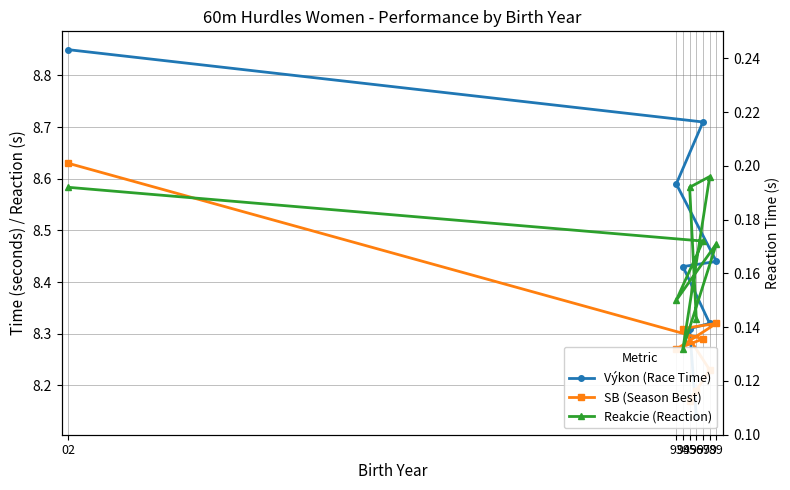

What is the minimum value shown in the chart?

0.1